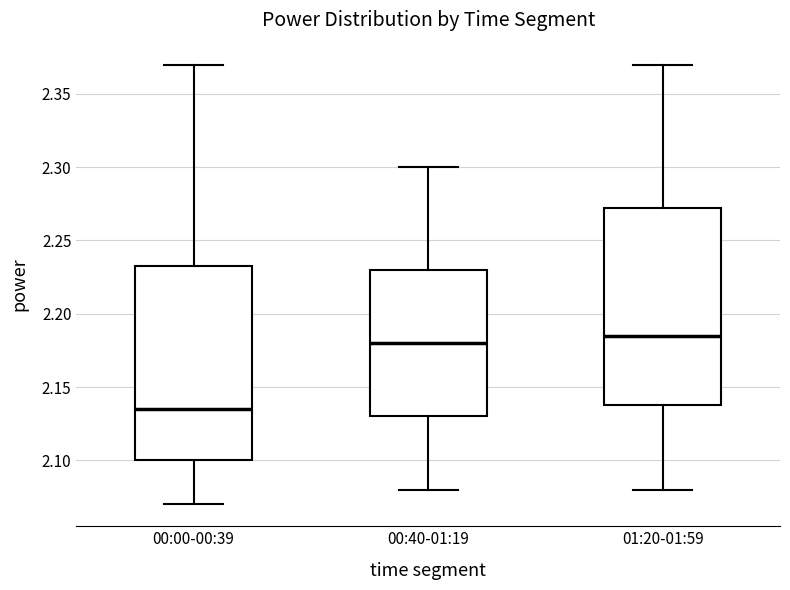

Reading left to right, read every box against the y-axis: the position of its median line, the range the box covers, and the ends of its whiskers. The values are not printed on the chart, so give them approximately, as read against the axis.

00:00-00:39: median 2.135, box 2.100 to 2.235, whiskers 2.070 to 2.370
00:40-01:19: median 2.180, box 2.130 to 2.230, whiskers 2.080 to 2.300
01:20-01:59: median 2.185, box 2.140 to 2.275, whiskers 2.080 to 2.370